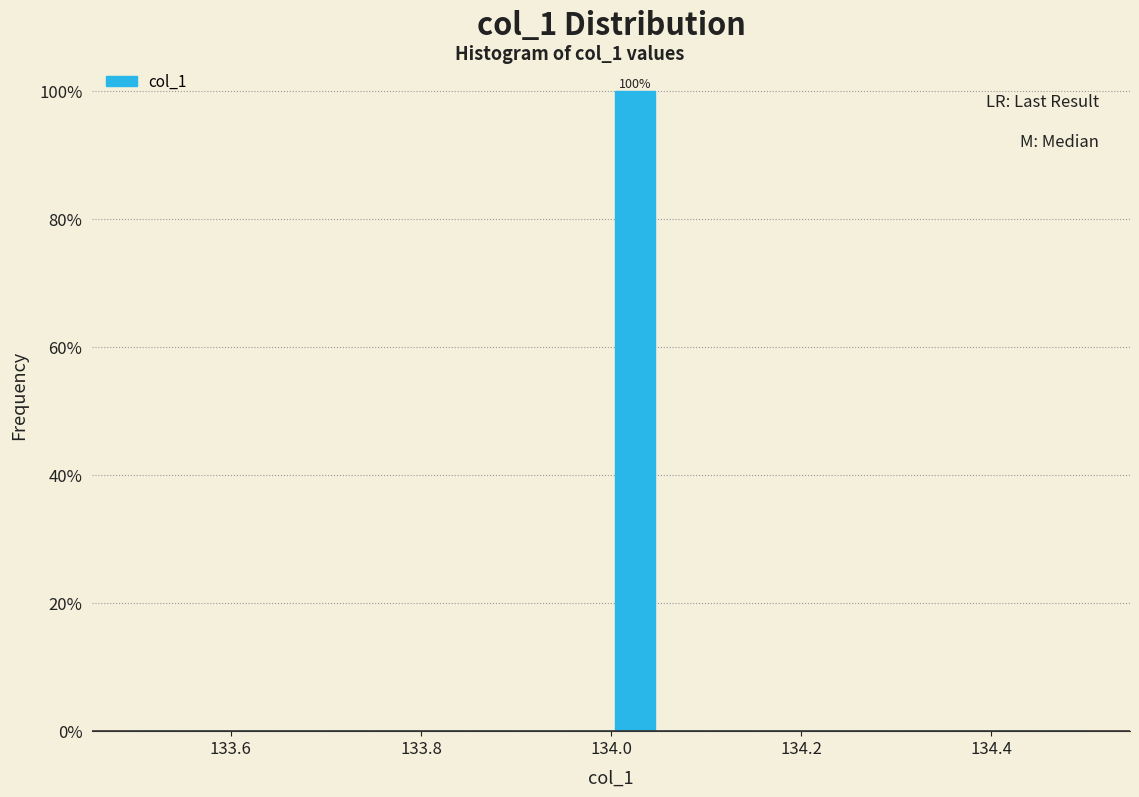

Read against the x-axis, roughly where is the centre of the tallest bar?

134.02